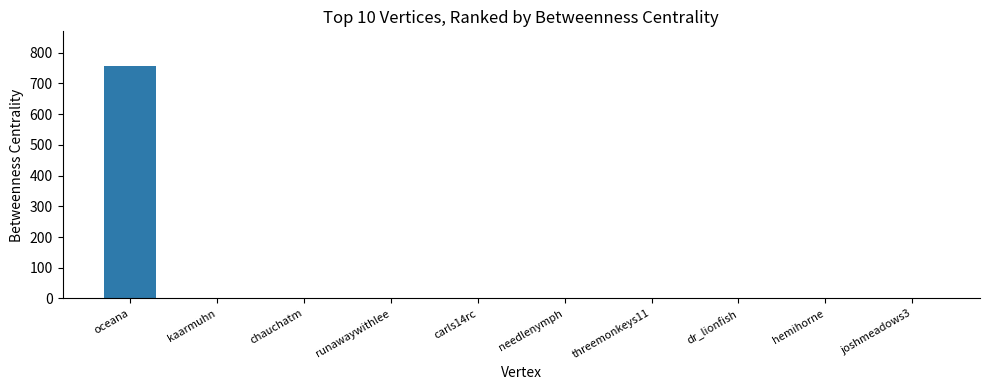

What is the sum of all values?

756